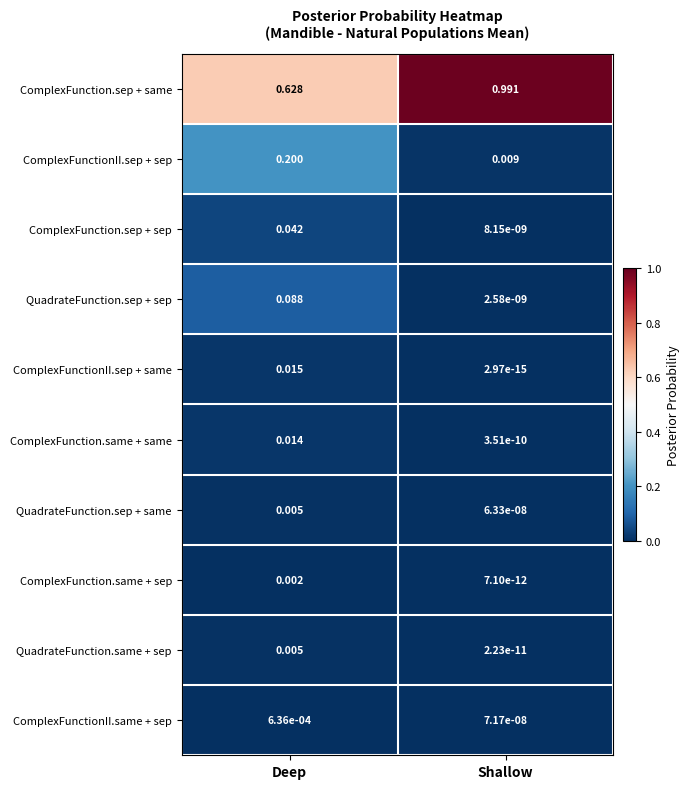

At which category is the sum across all series the highest?

Shallow